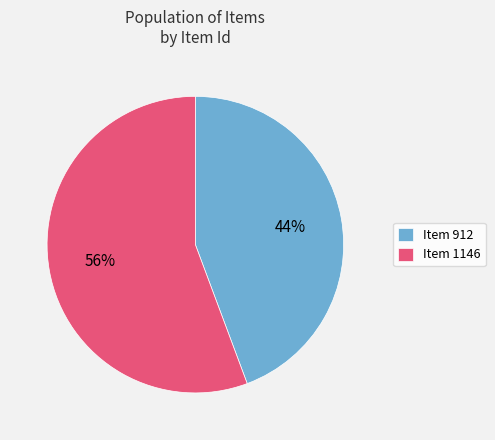

What is the smallest slice in the pie chart?

Item 912